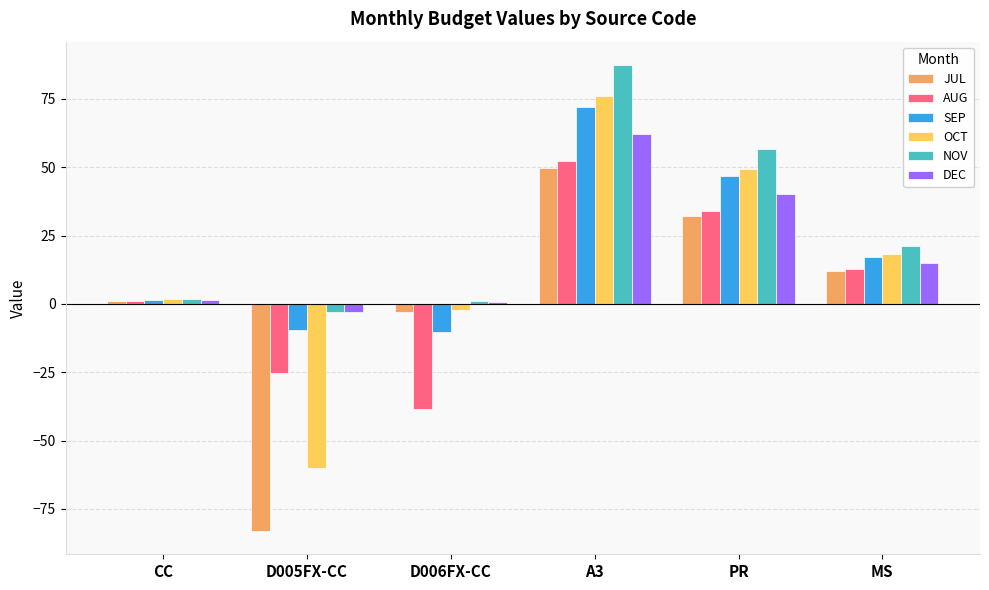

How many positive values does the OCT series have?

4